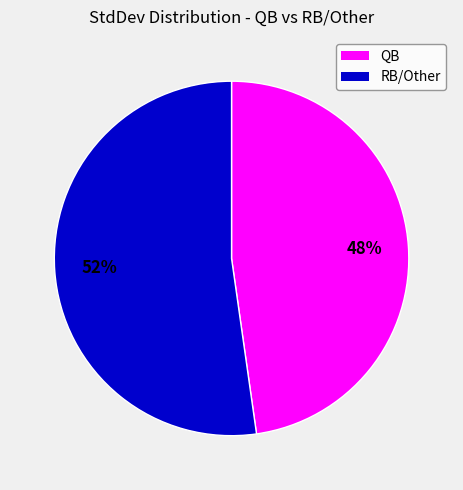

Is there a majority slice in this chart?

Yes